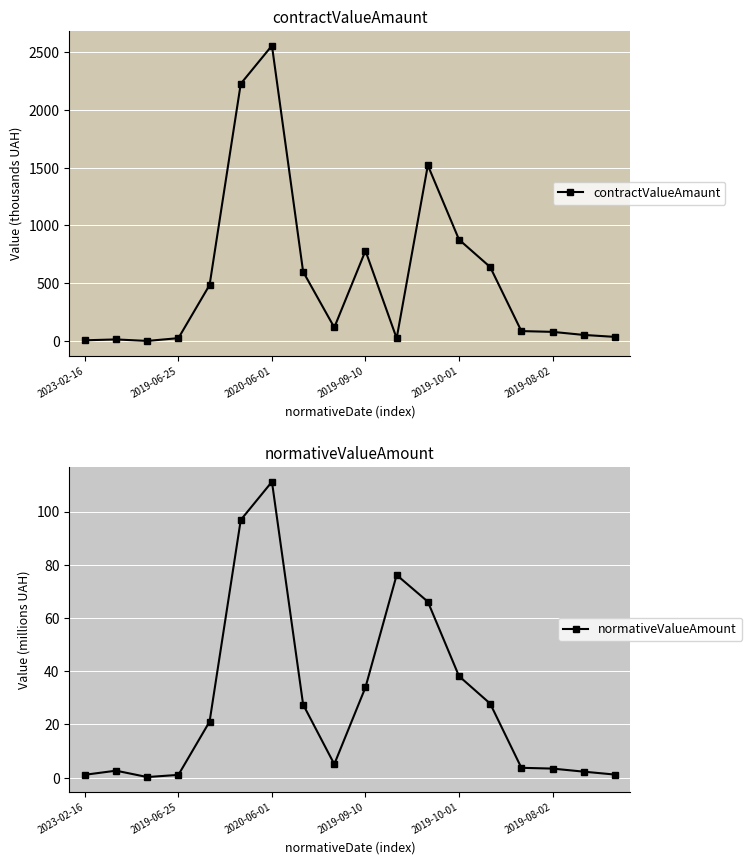

At which label does normativeValueAmount reach its peak?

2020-06-01